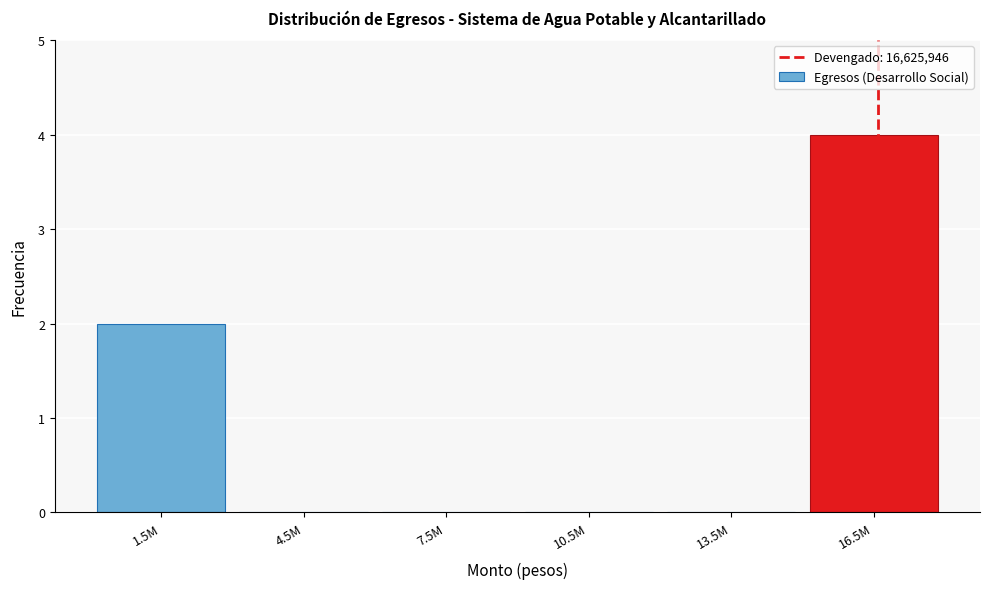

Reading right to left, what are all the values shown in this chart?

16.5M=4	13.5M=0	10.5M=0	7.5M=0	4.5M=0	1.5M=2